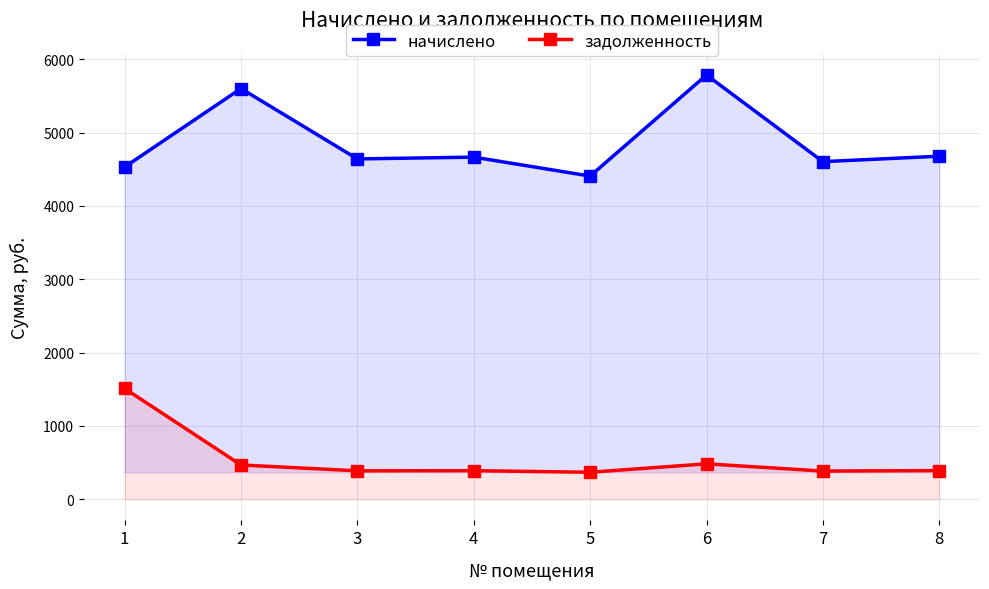

How many data points does each series have?

8